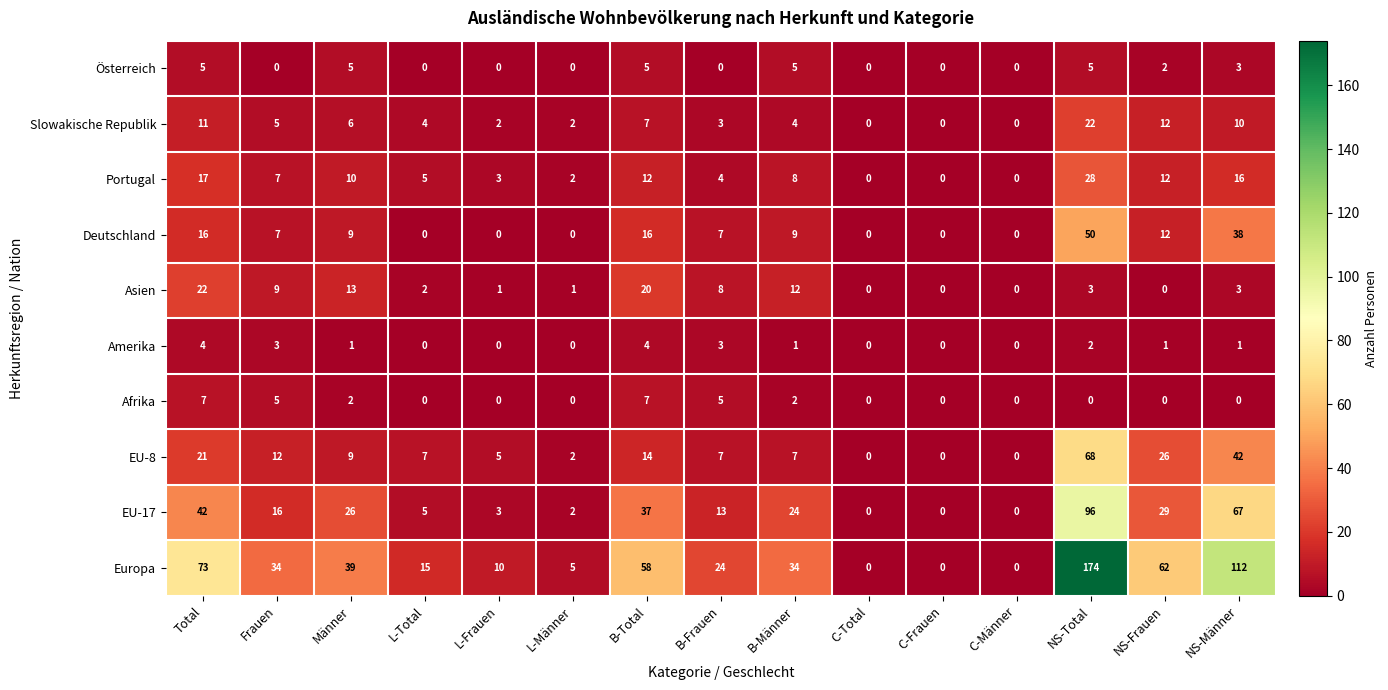

How many values in Europa are above zero?

12